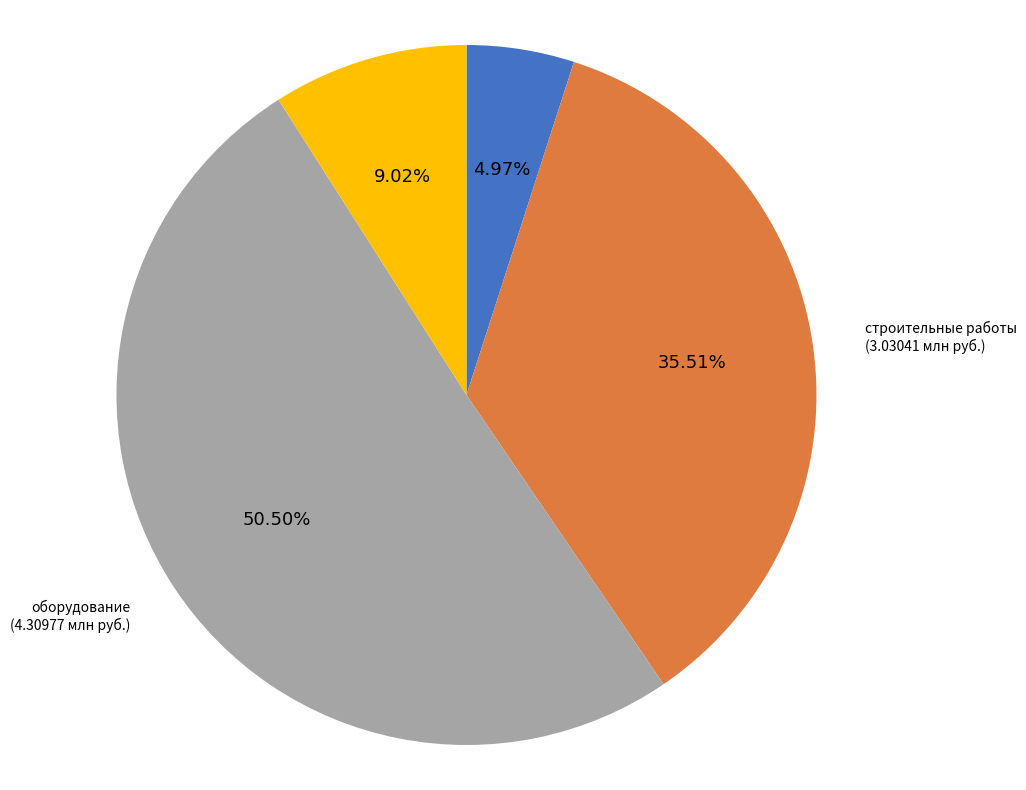

What is the largest slice in the pie chart?

оборудование